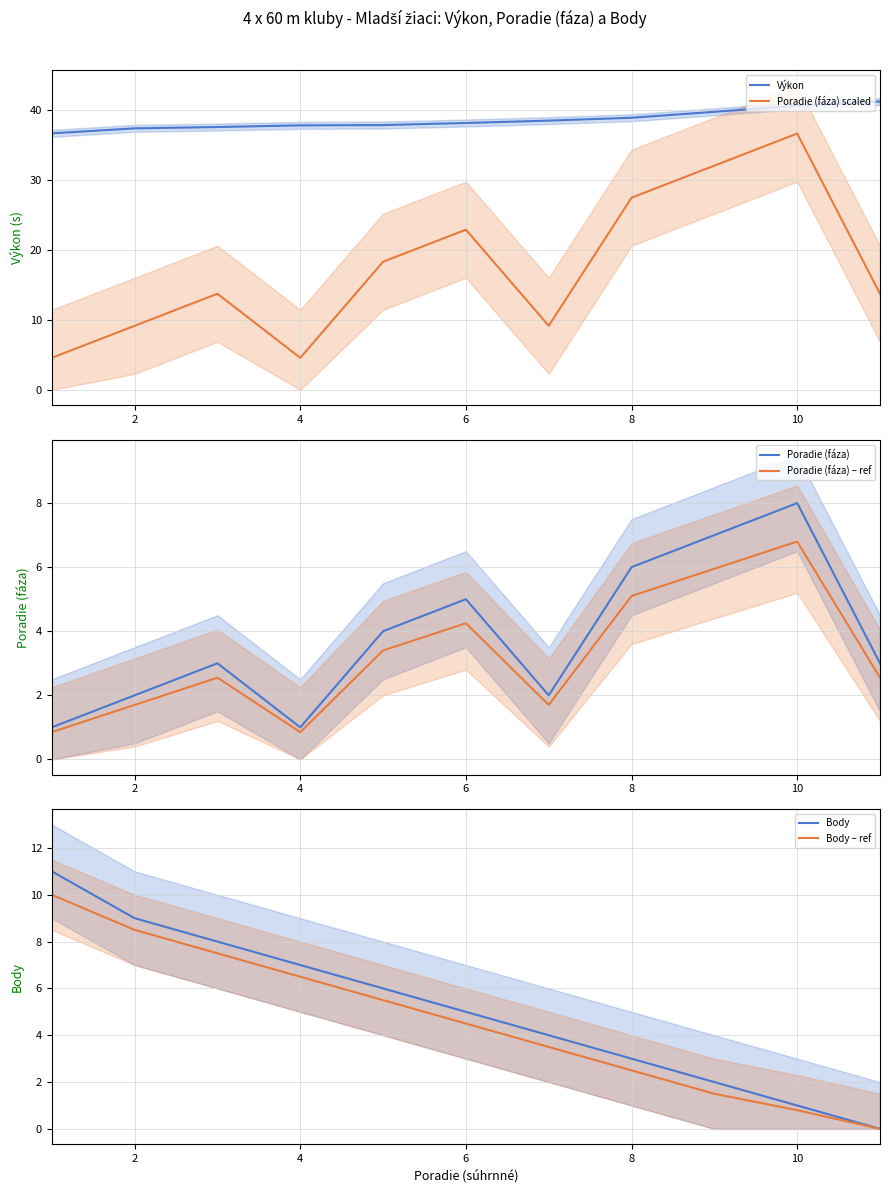

True or false: Poradie (fáza) scaled and Výkon cross at least once.

False